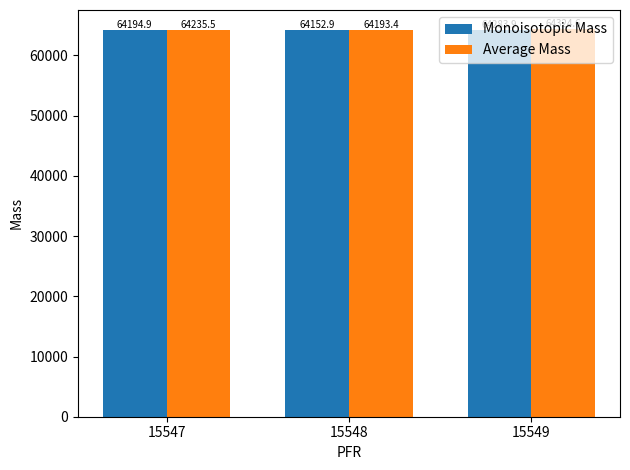

At which category does the chart reach its peak across all series?

15549